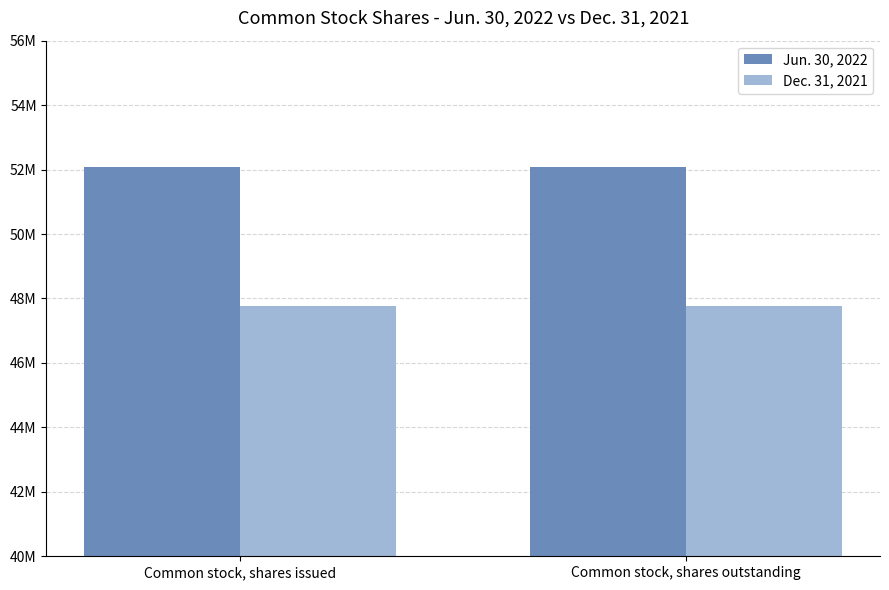

What is the total value across all series at Common stock, shares issued?

99835000